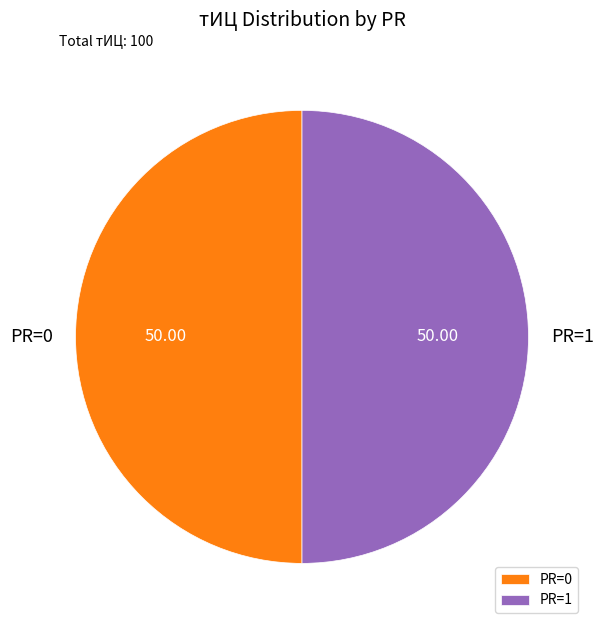

Do PR=1 and PR=0 together represent more than half of the pie?

Yes